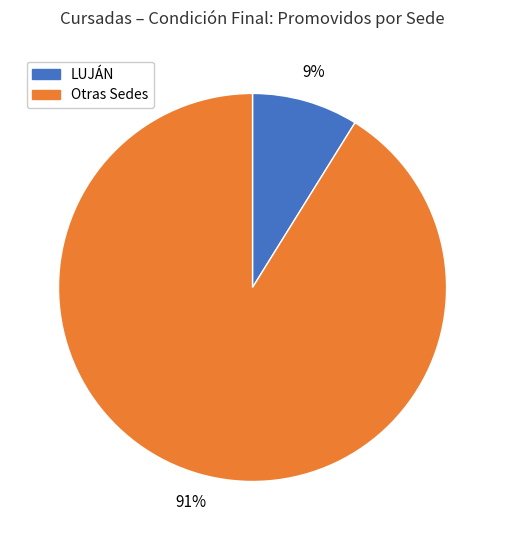

To the nearest percent, what is the average slice percentage?

50%